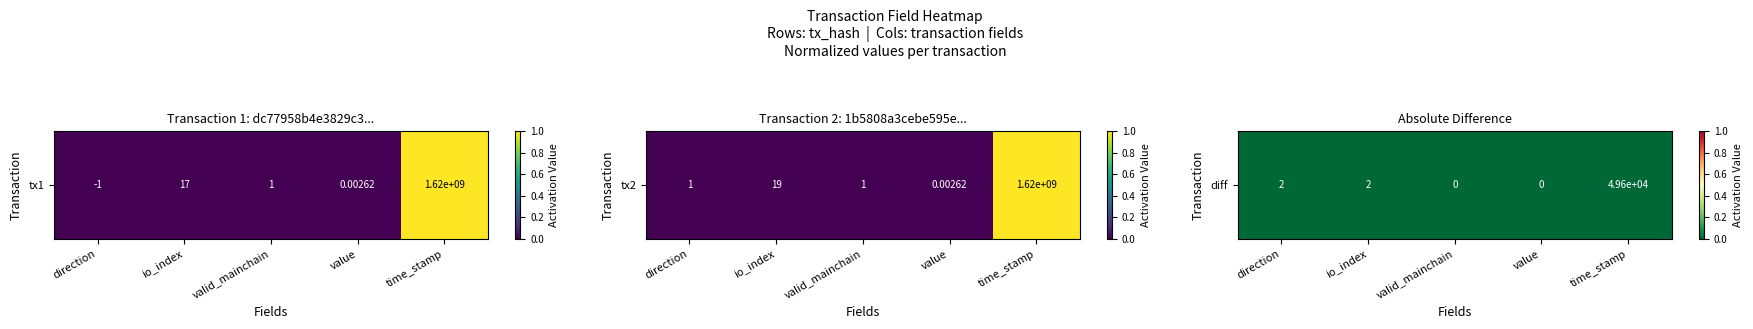

Is it true that 1b5808a3cebe595ed475924cb8a6bb1aba69a0b equals 0.0 at value?

True